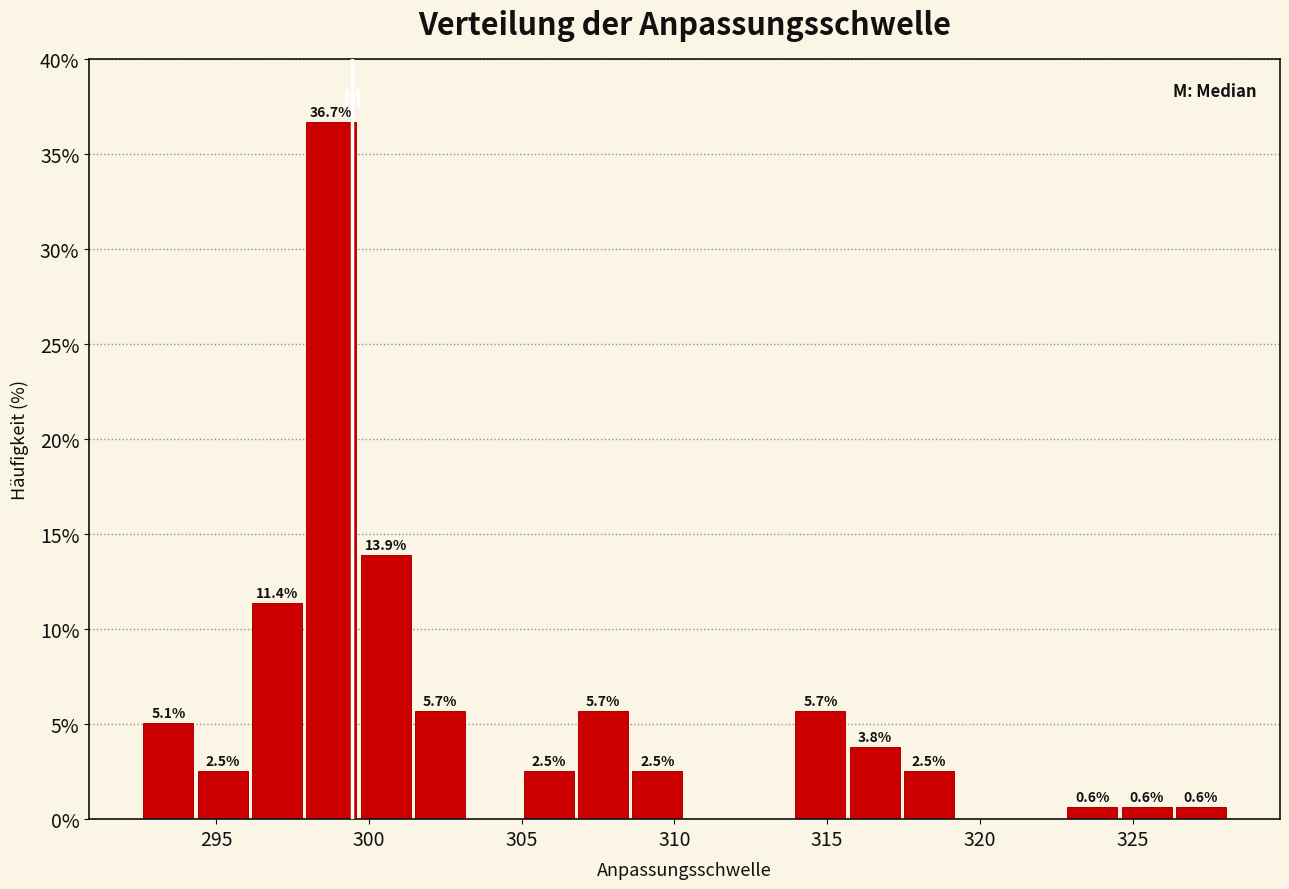

Around what value on the x-axis is the tallest bar? Give the approximate position of its centre, as read against the axis.

299.0